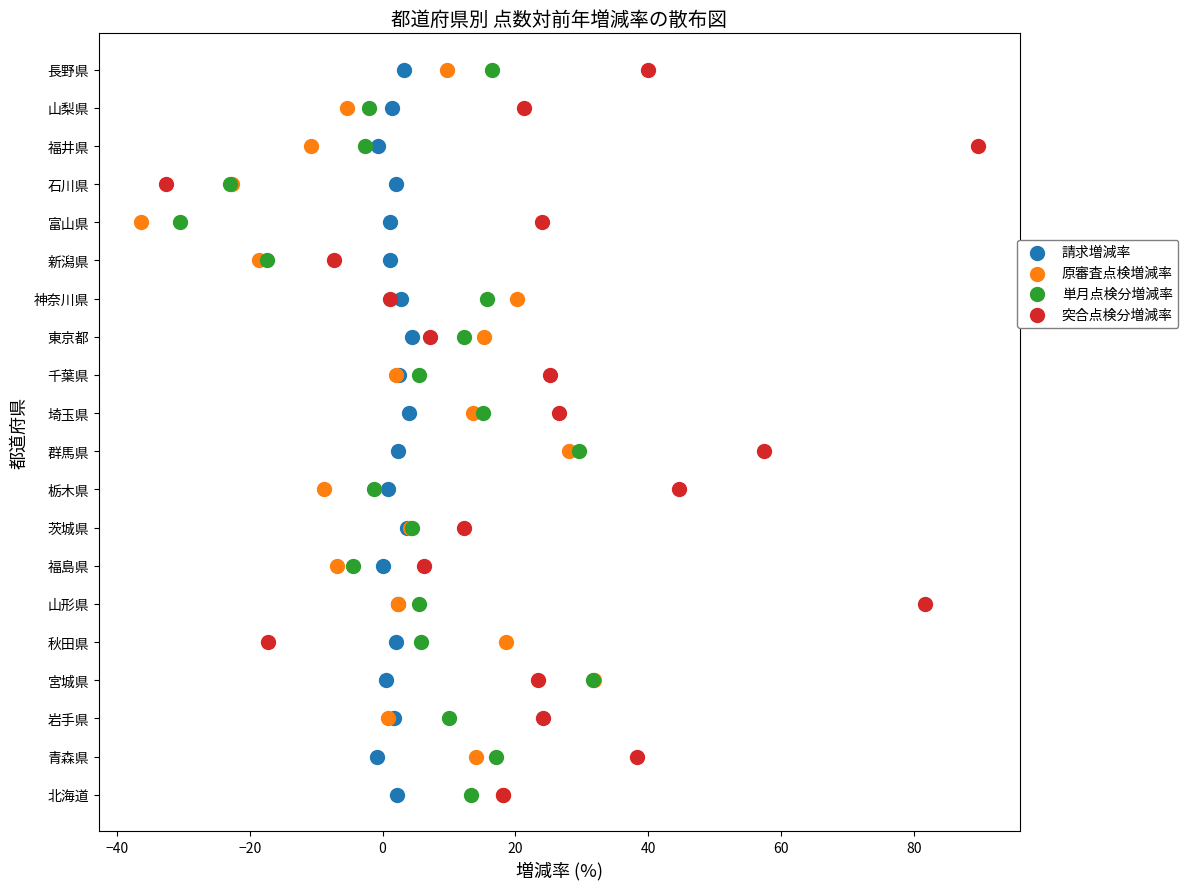

What are all the series names shown in the legend?

請求増減率, 原審査点検増減率, 単月点検分増減率, 突合点検分増減率